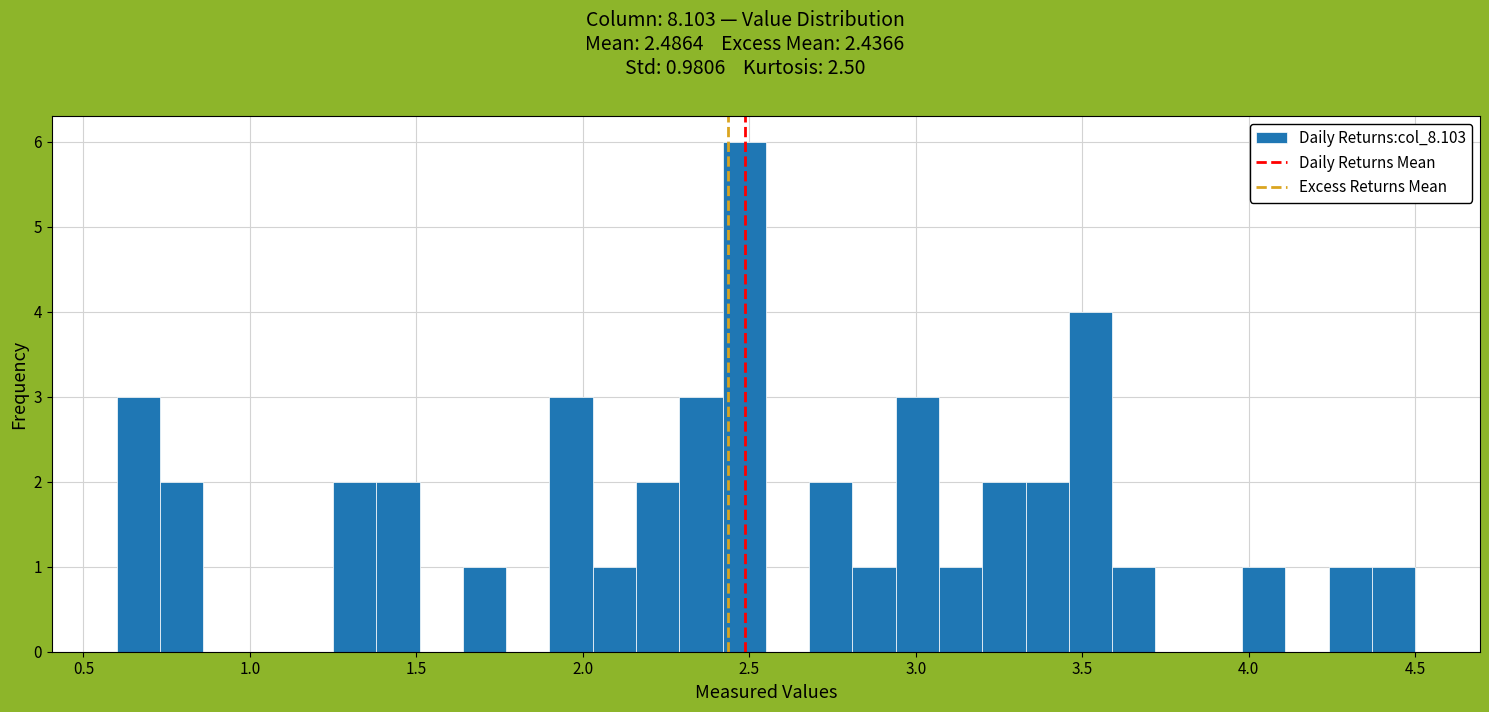

Around what value on the x-axis is the tallest bar? Give the approximate position of its centre, as read against the axis.

2.50